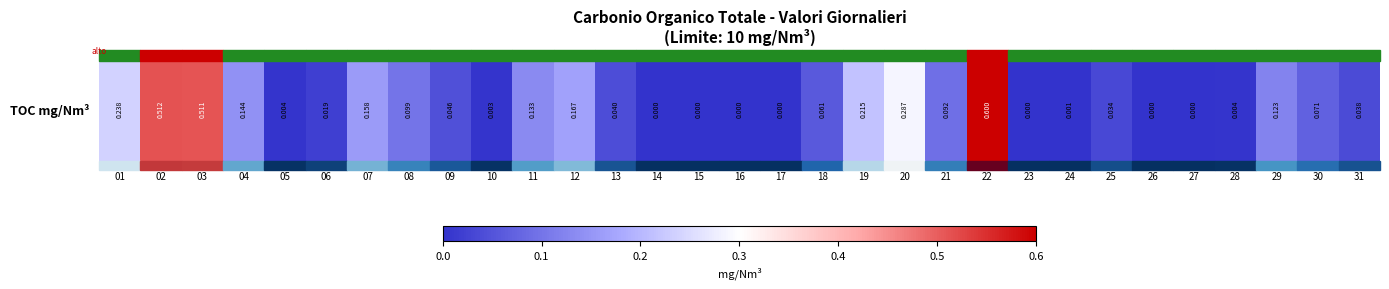

Which category has the highest value across all series?

22